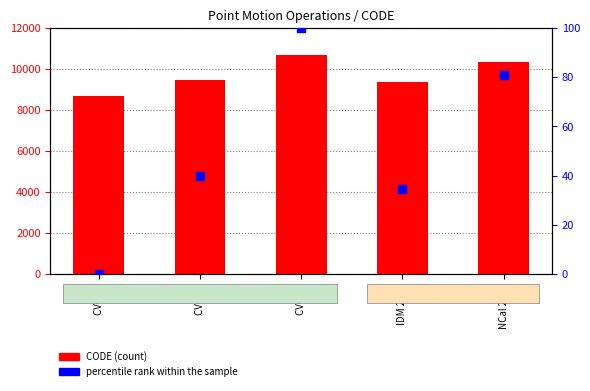

Which series has the largest Y range (max minus min)?

CODE (count)